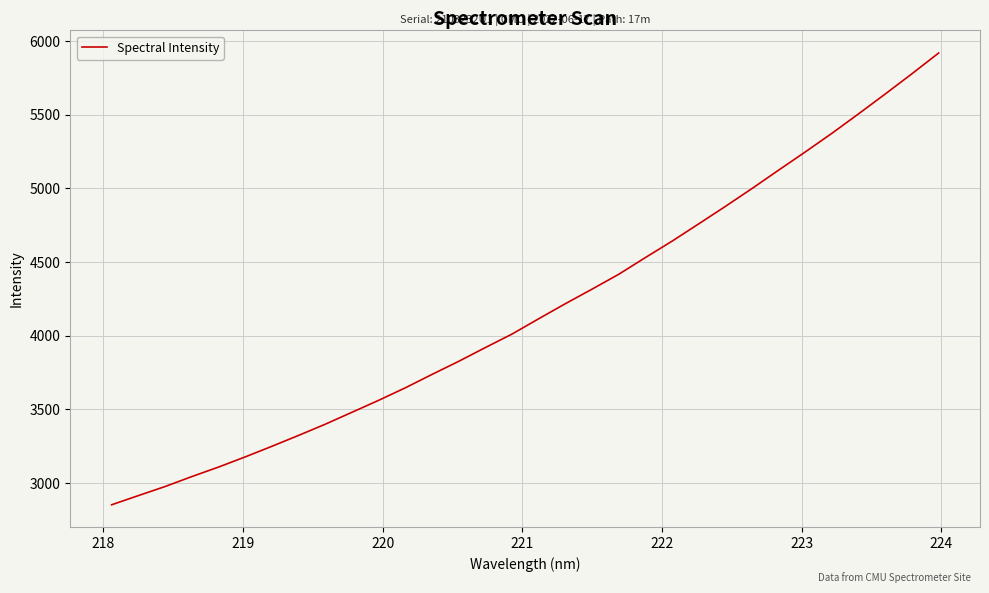

What is the greatest value displayed?

5918.9